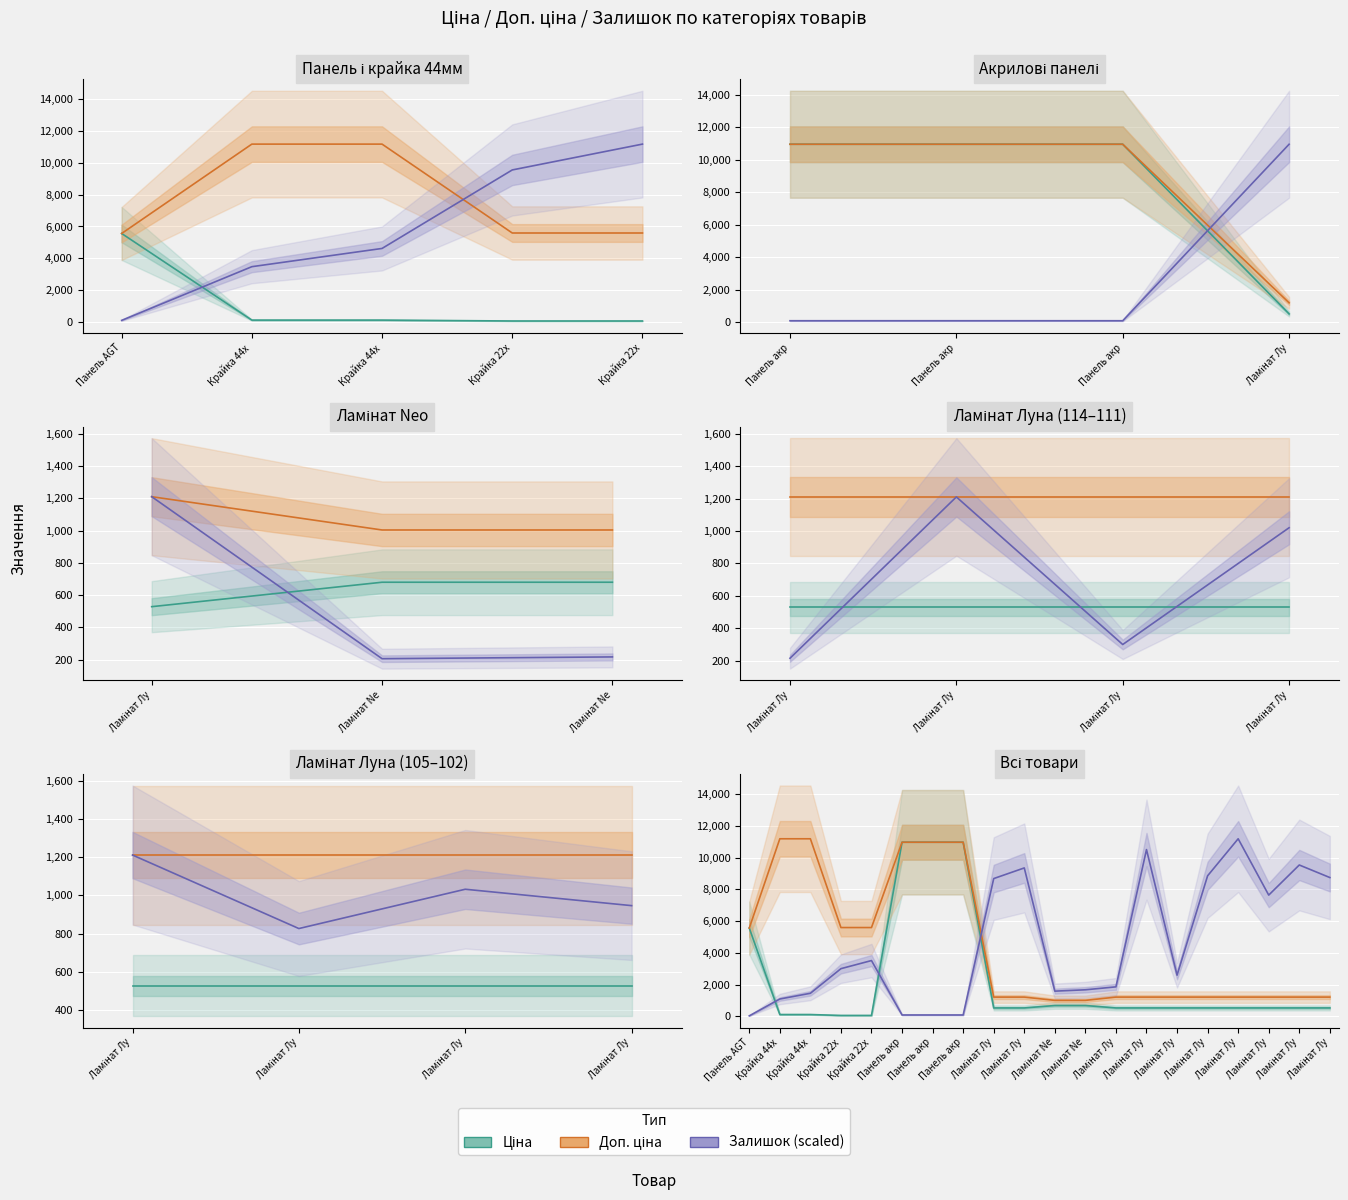

Which series has the widest spread of values?

Залишок (scaled)